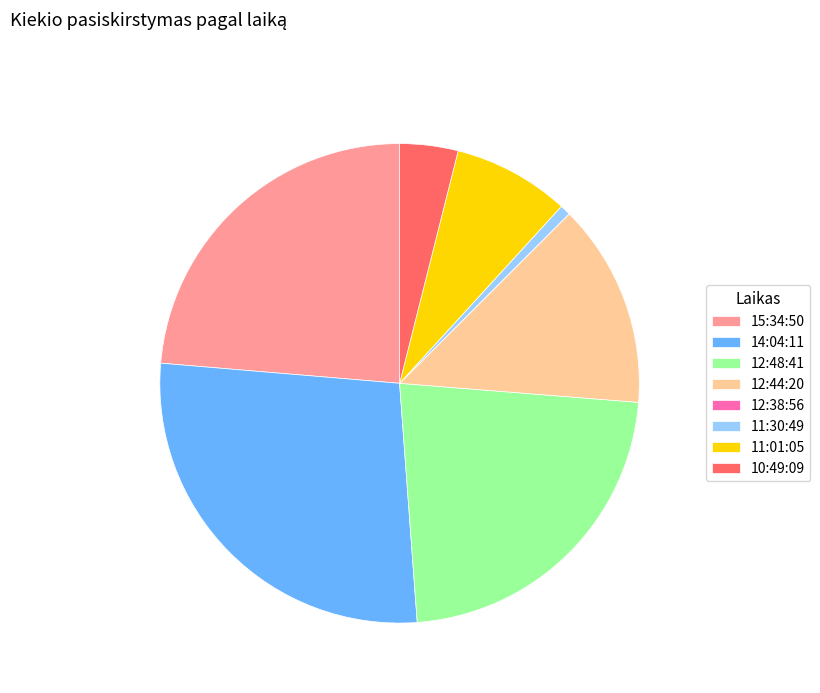

Which slice is the largest?

14:04:11